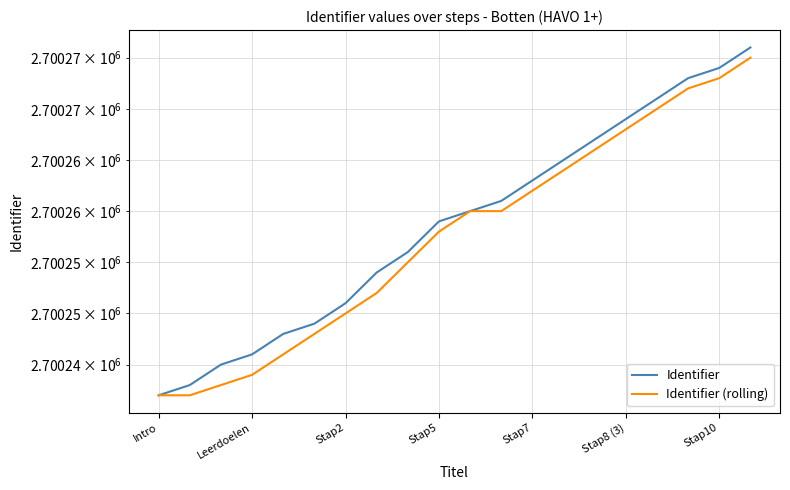

At how many categories does at least one series exceed 2700271?

3